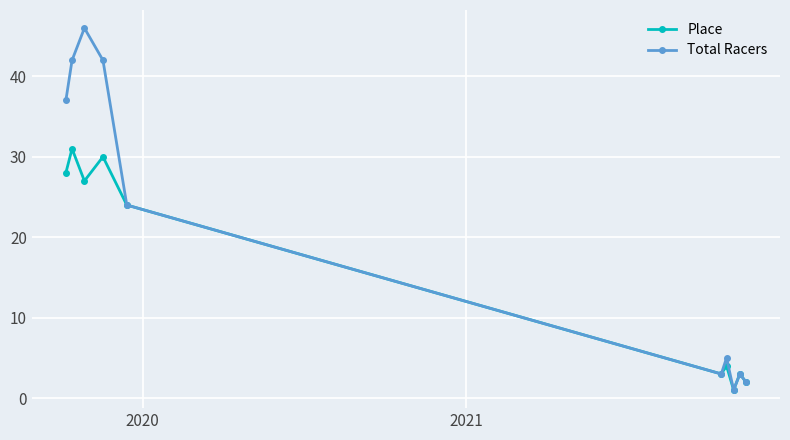

What is the greatest value displayed?

46